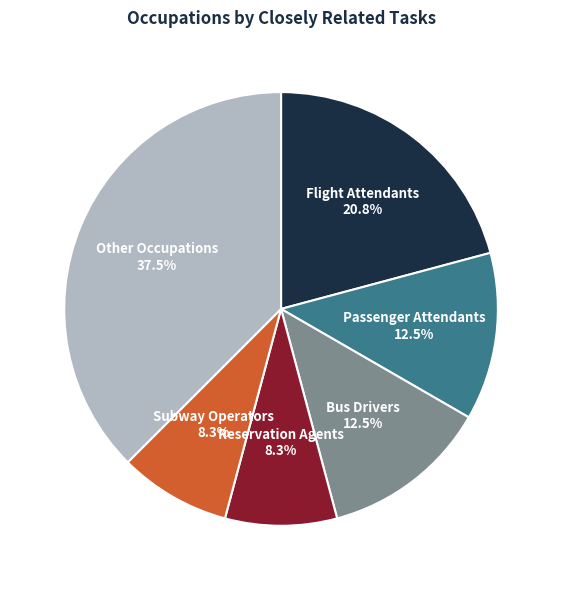

Does any single category account for the majority?

No